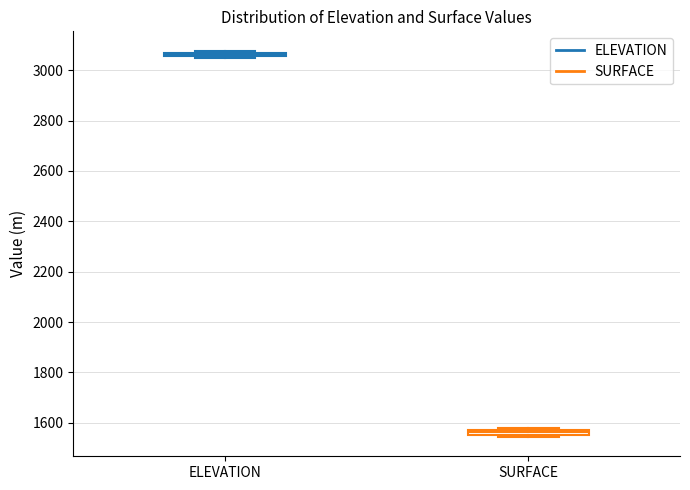

Where is the upper edge of the box for SURFACE on the y-axis? The values are not printed on the chart, so give them approximately, as read against the axis.

1580